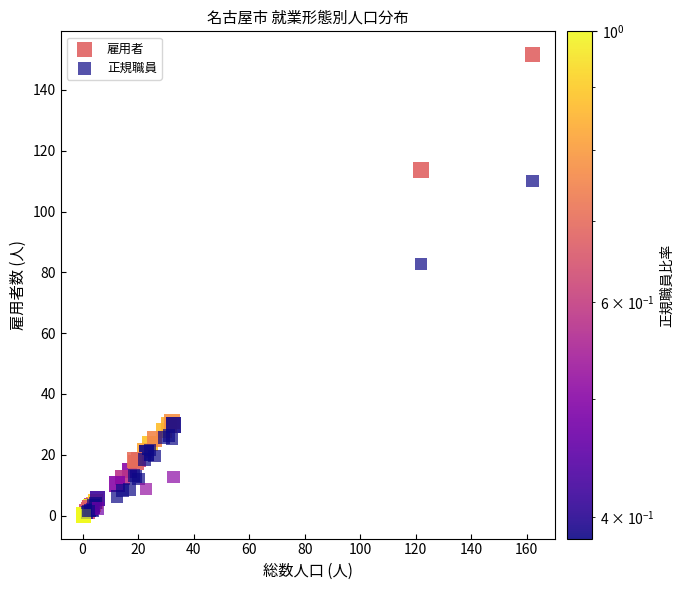

Across all series, what Y value is closest to 75?

82.7